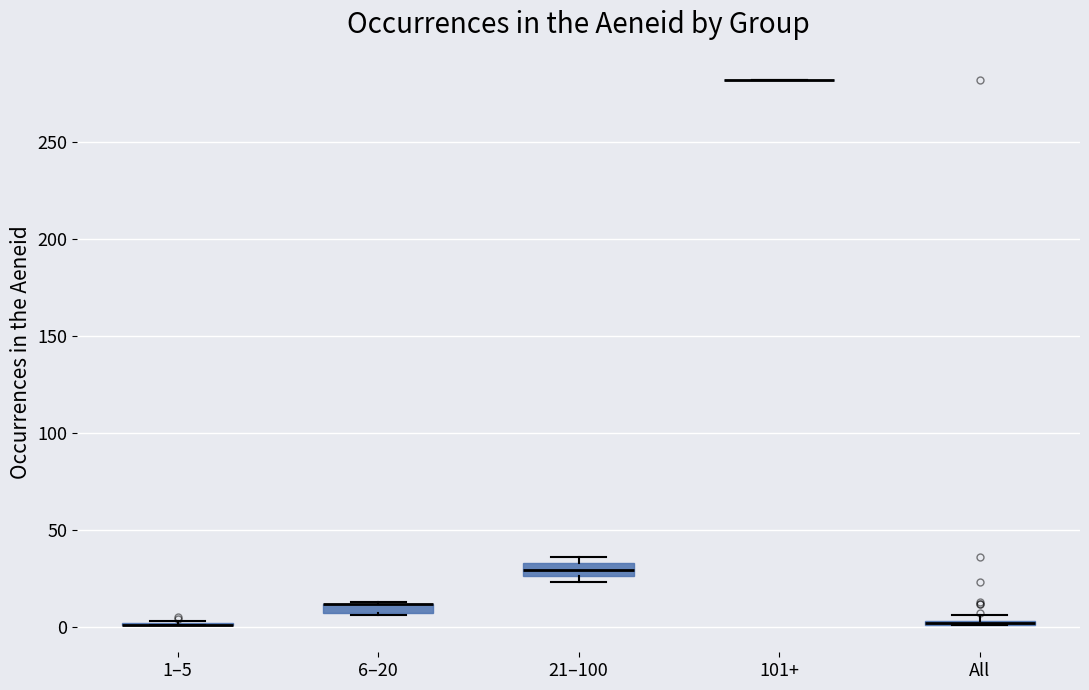

Where is the lower edge of the box for 21–100 on the y-axis? The values are not printed on the chart, so give them approximately, as read against the axis.

25